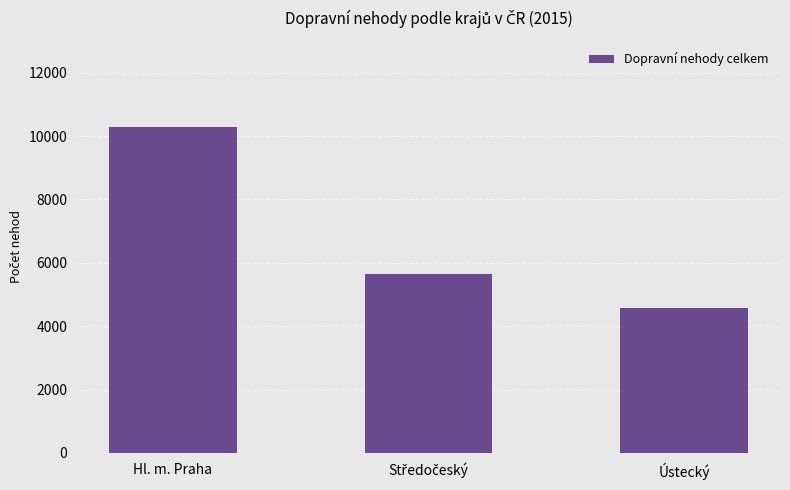

Count the values in the range 4585 to 10291.

3